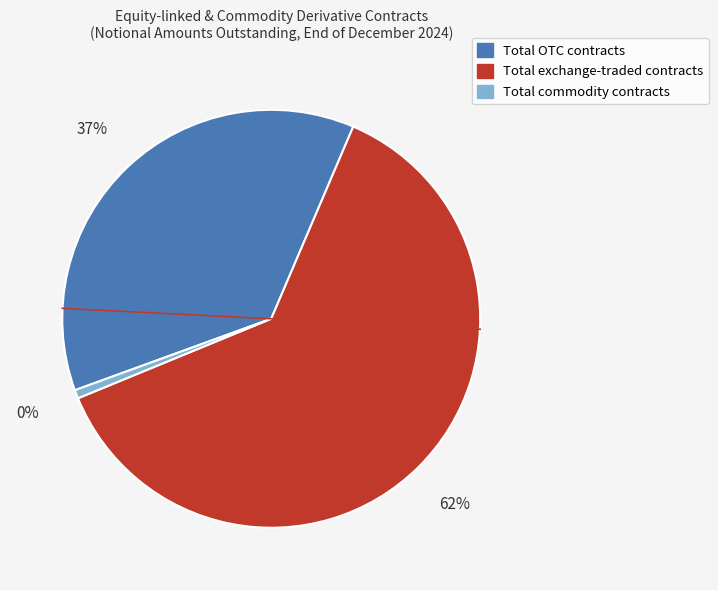

What percentage is NOT represented by Total commodity contracts?

99.3%